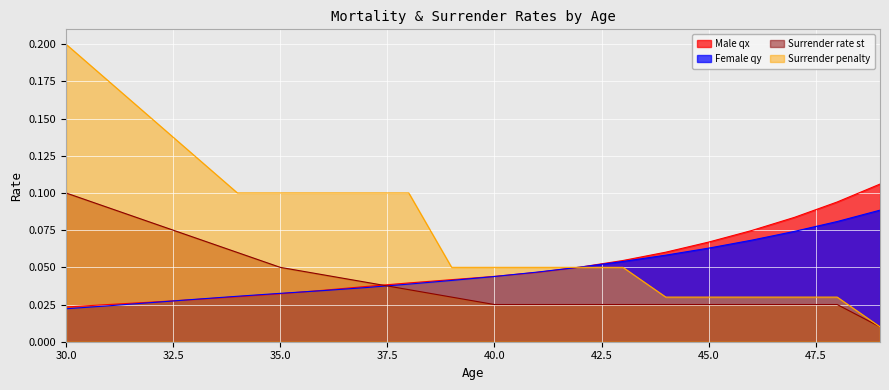

True or false: Surrender penalty and Surrender rate st cross at least once.

False